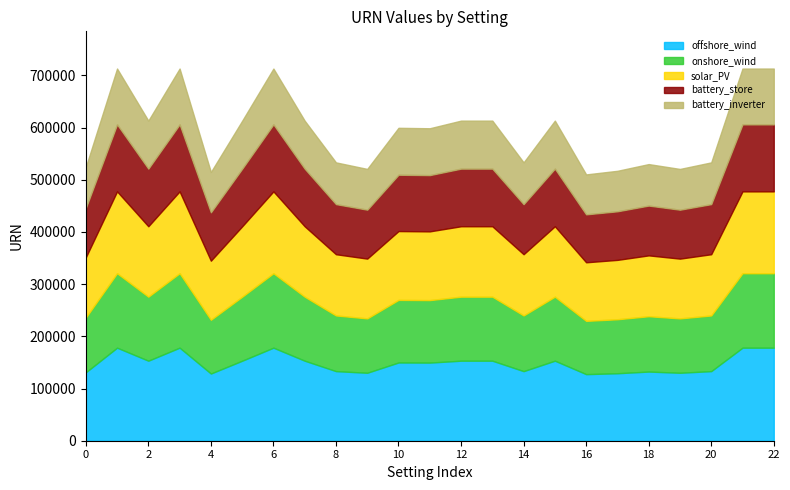

What is the change in value from 613321 to 713087?

+99766